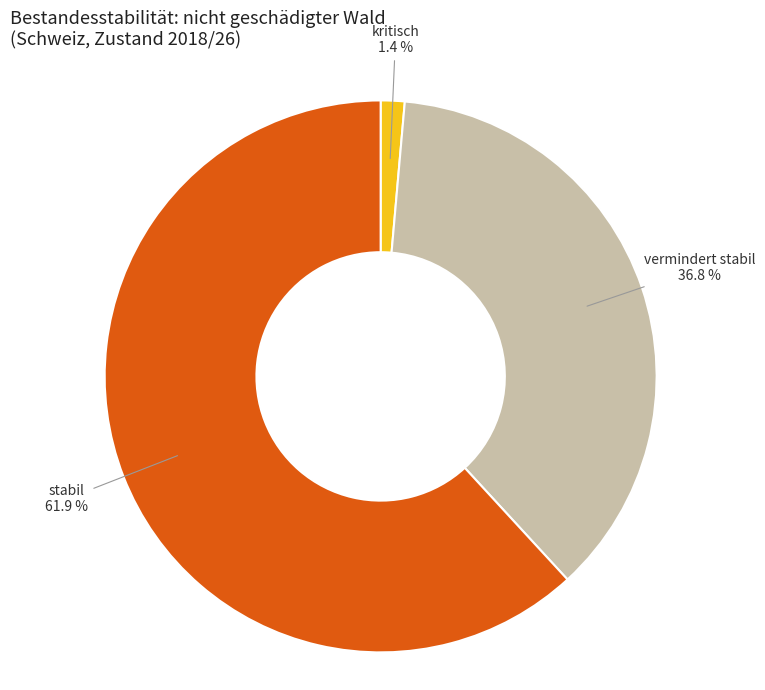

Which category has the biggest portion of the pie?

stabil